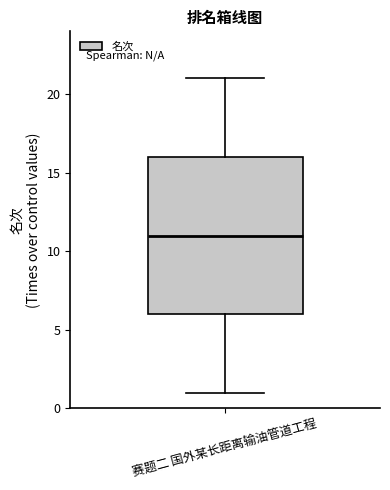

Transcribe this box plot: give where the median line is, the range the box spans, and where the two whiskers end, as read against the y-axis. The values are not printed on the chart, so give them approximately, as read against the axis.

median 11, box 6 to 16, whiskers 1 to 21